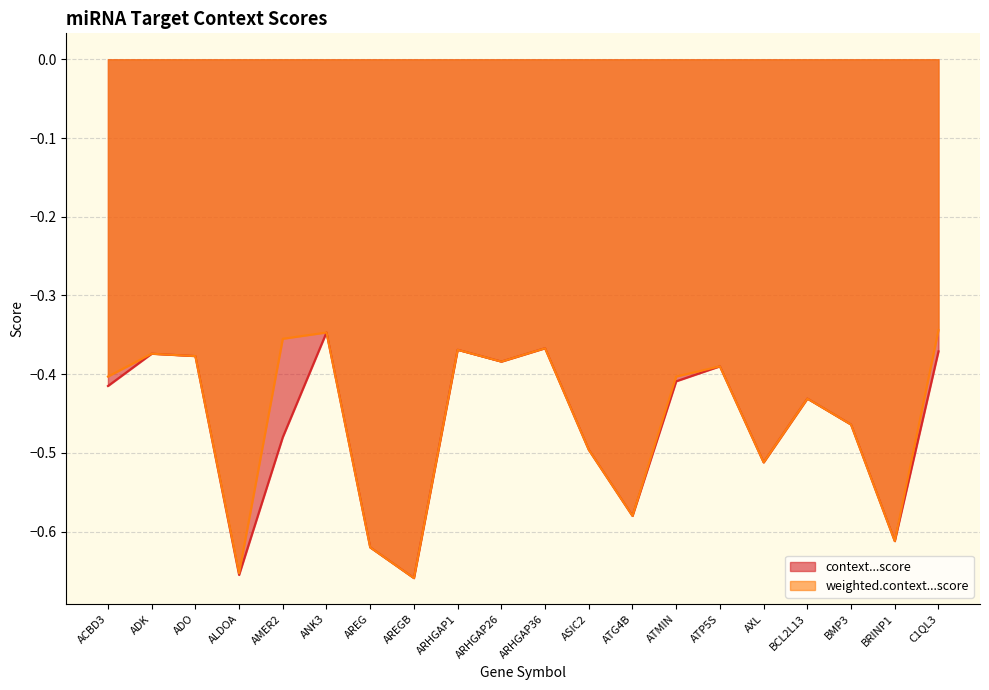

Rank the categories by weighted.context...score value from highest to lowest.

C1QL3, ANK3, AMER2, ARHGAP36, ARHGAP1, ADK, ADO, ARHGAP26, ATP5S, ACBD3, ATMIN, BCL2L13, BMP3, ASIC2, AXL, ATG4B, BRINP1, AREG, ALDOA, AREGB